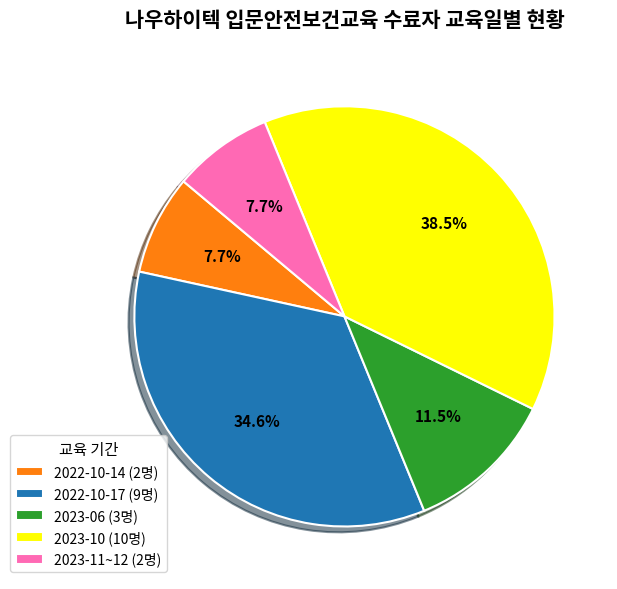

How much of the chart is everything except 2023-10?

61.5%